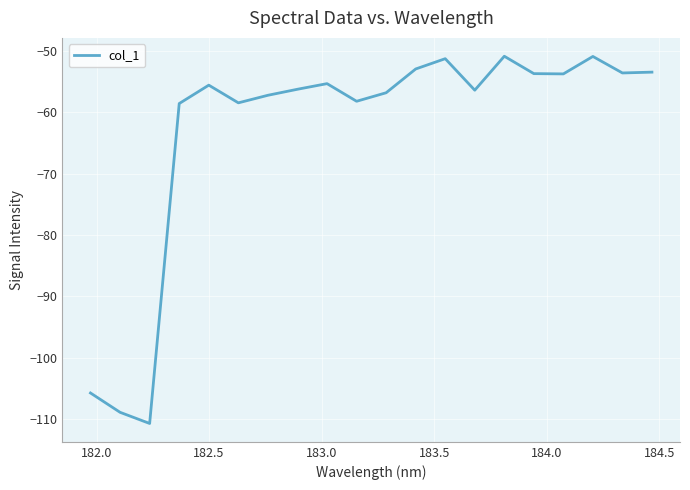

What is the minimum value shown in the chart?

-110.7